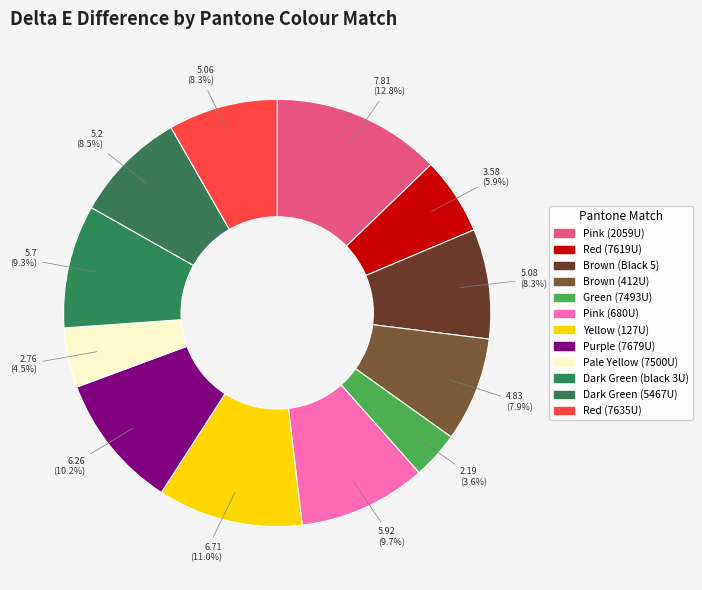

What percentage is NOT represented by Dark Green (black 3U)?

90.7%